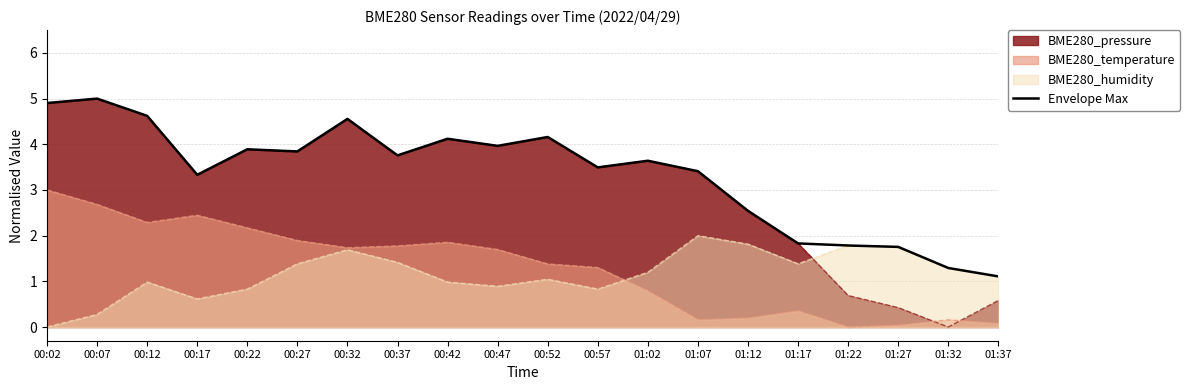

Between 00:32 and 00:57, which is larger?

00:32